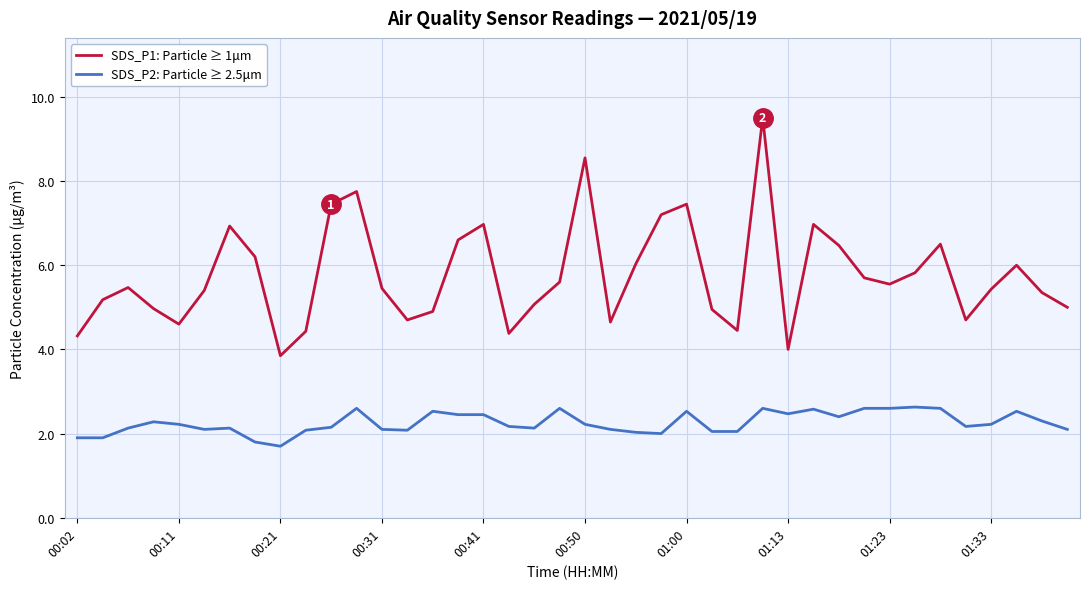

What is the minimum value for SDS_P1: Particle ≥ 1μm?

3.9